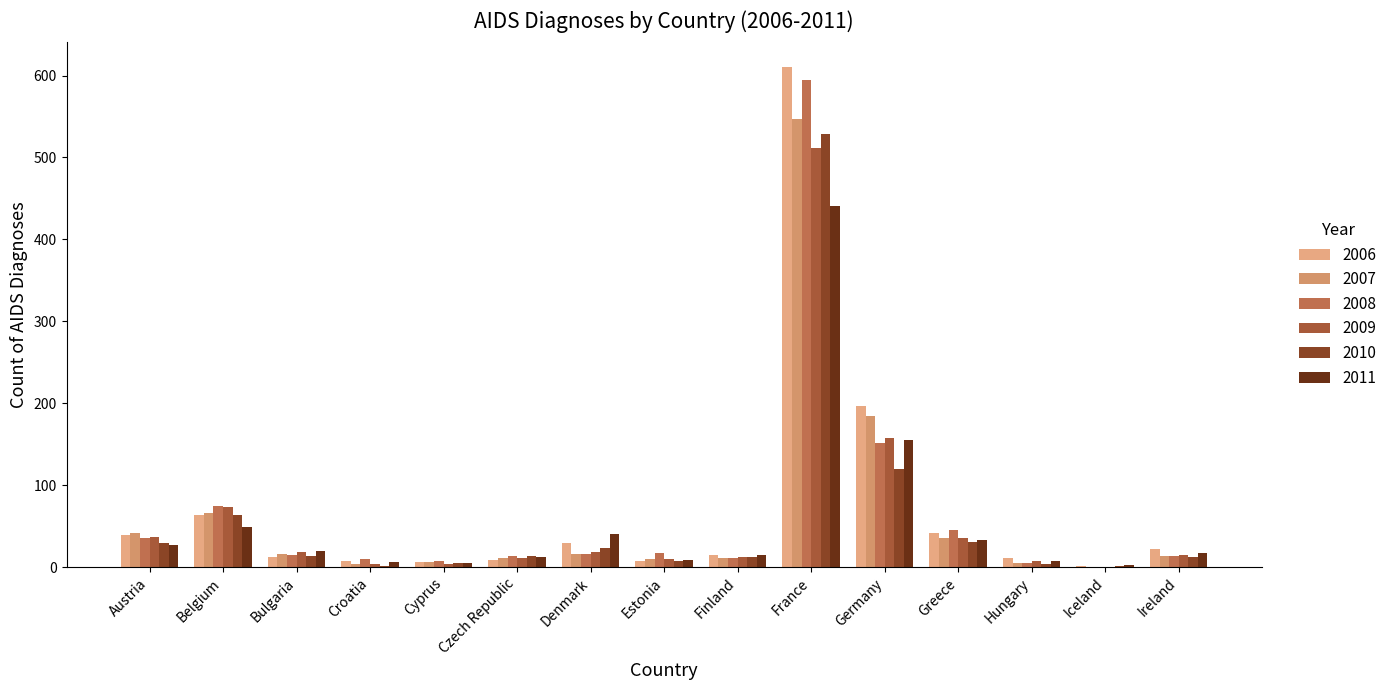

Which series has the largest total across all categories?

2006